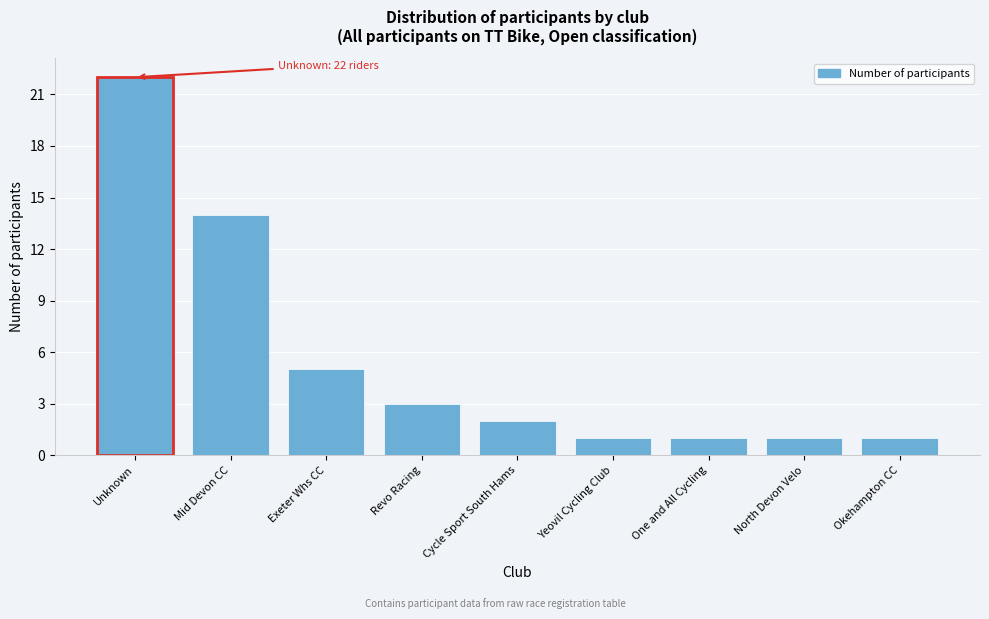

Reading left to right, list all the values displayed in this chart.

Unknown=22	Mid Devon CC=14	Exeter Whs CC=5	Revo Racing=3	Cycle Sport South Hams=2	Yeovil Cycling Club=1	One and All Cycling=1	North Devon Velo=1	Okehampton CC=1